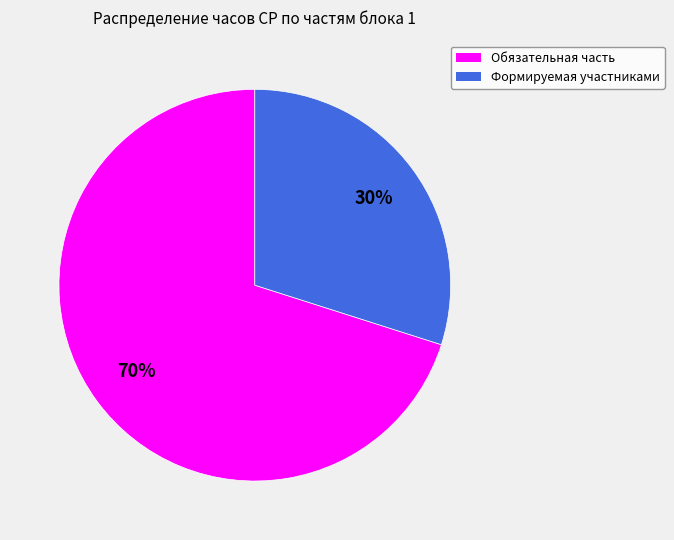

Combined, do Формируемая участниками and Обязательная часть account for over 50%?

Yes